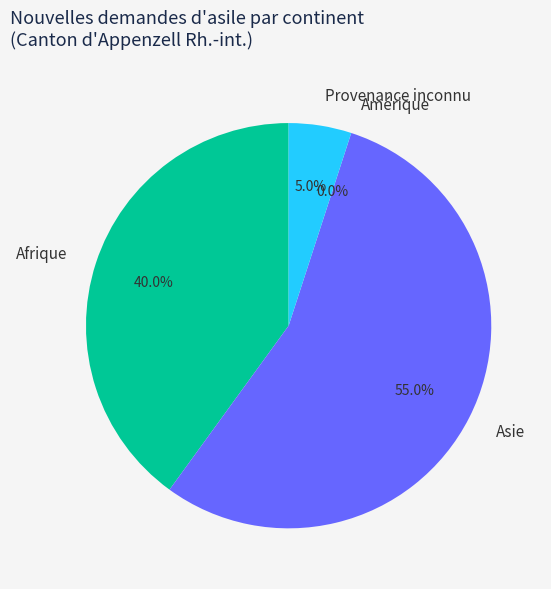

To the nearest percent, what percentage of the pie is Provenance inconnu?

5%